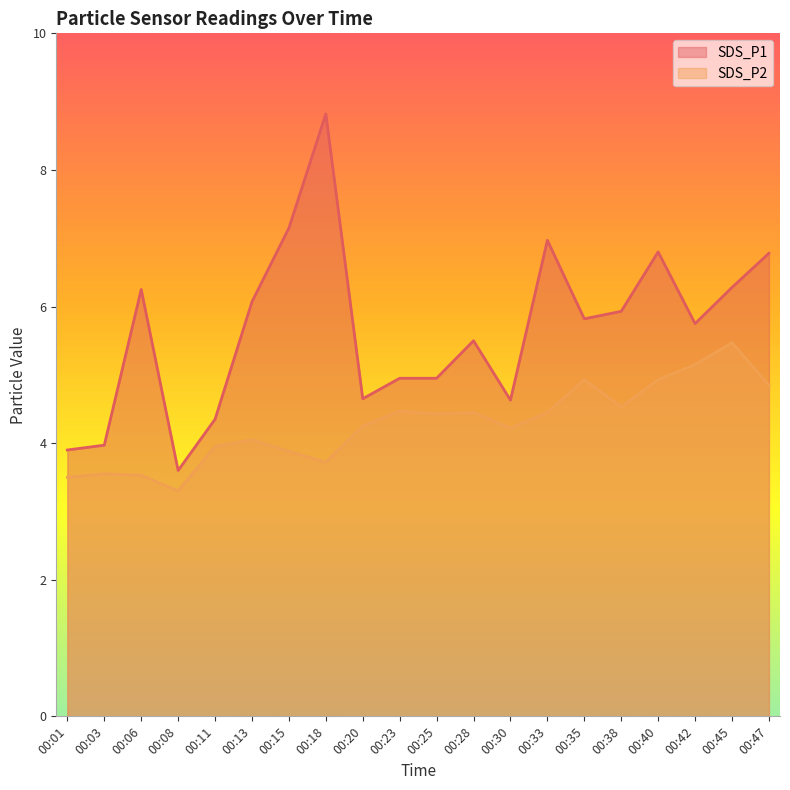

Reading left to right, list all the values displayed in this chart.

SDS_P1: 3.9	4.0	6.2	3.6	4.3	6.1	7.2	8.8	4.7	5.0	5.0	5.5	4.6	7.0	5.8	5.9	6.8	5.8	6.3	6.8
SDS_P2: 3.5	3.5	3.5	3.3	4.0	4.0	3.9	3.7	4.2	4.5	4.4	4.5	4.2	4.5	4.9	4.5	4.9	5.2	5.5	4.8